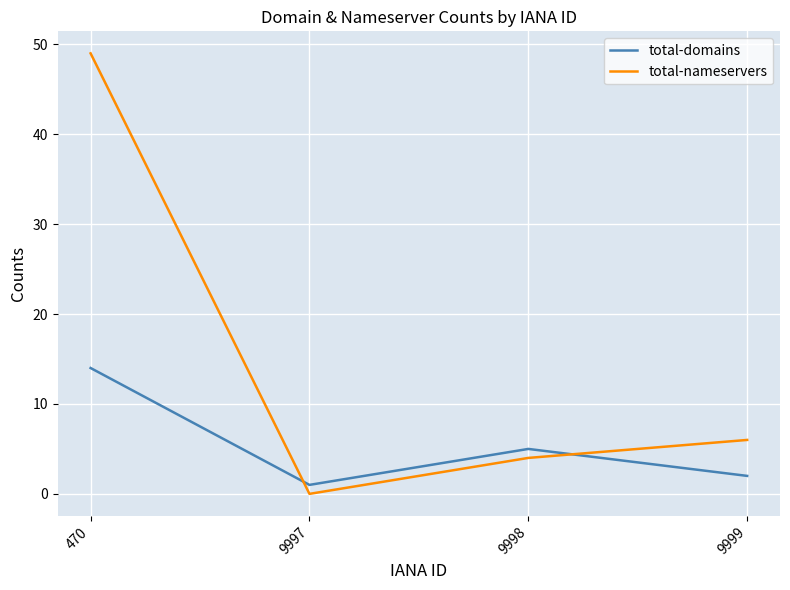

Which series has the largest total across all categories?

total-nameservers